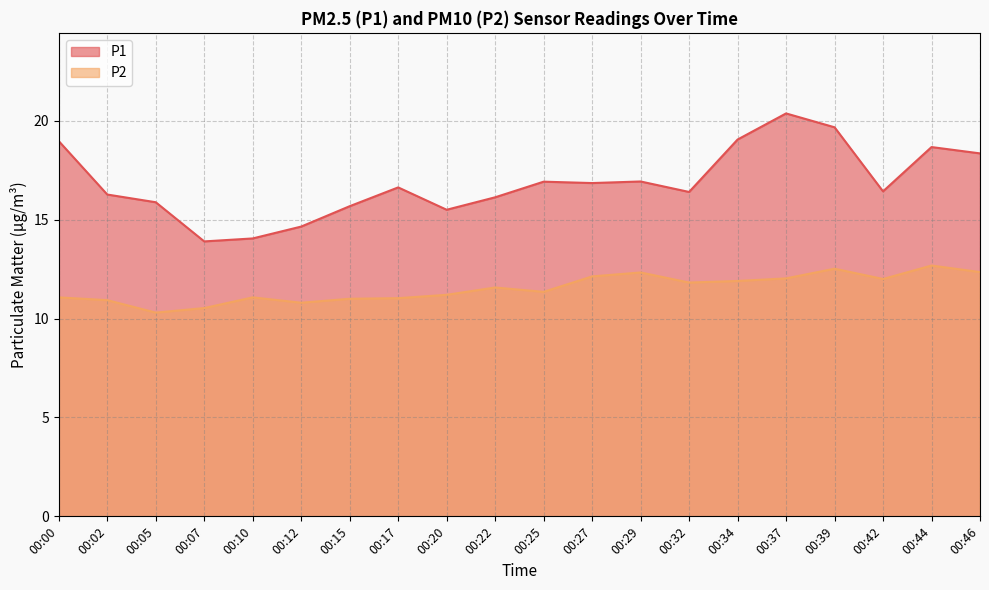

What is the sum of the P1 values at 00:37 and 00:39?

40.0